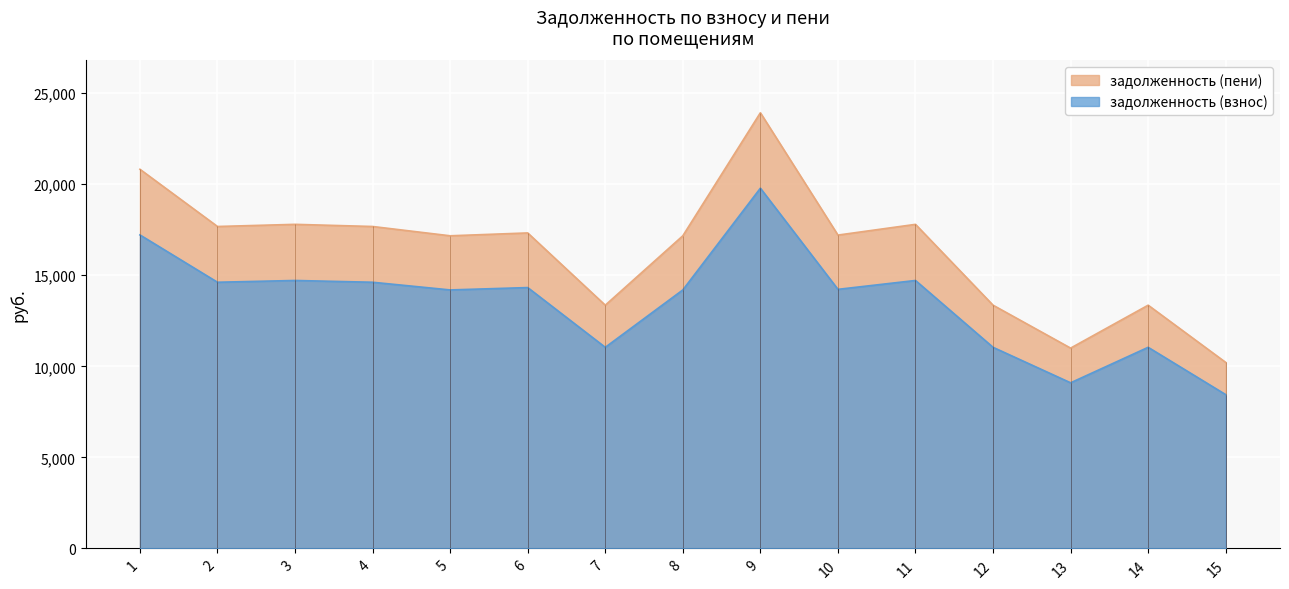

Reading left to right, transcribe all the data shown in this chart.

задолженность (взнос): 1=17216.5	2=14617.8	3=14715.2	4=14617.8	5=14195.5	6=14325.5	7=11044.6	8=14195.5	9=19782.7	10=14228.0	11=14715.2	12=11044.6	13=9095.5	14=11044.6	15=8445.8
задолженность (пени): 1=20822.6	2=17679.6	3=17797.4	4=17679.6	5=17168.9	6=17326.1	7=13357.9	8=17168.9	9=23926.3	10=17208.2	11=17797.4	12=13357.9	13=11000.6	14=13357.9	15=10214.9